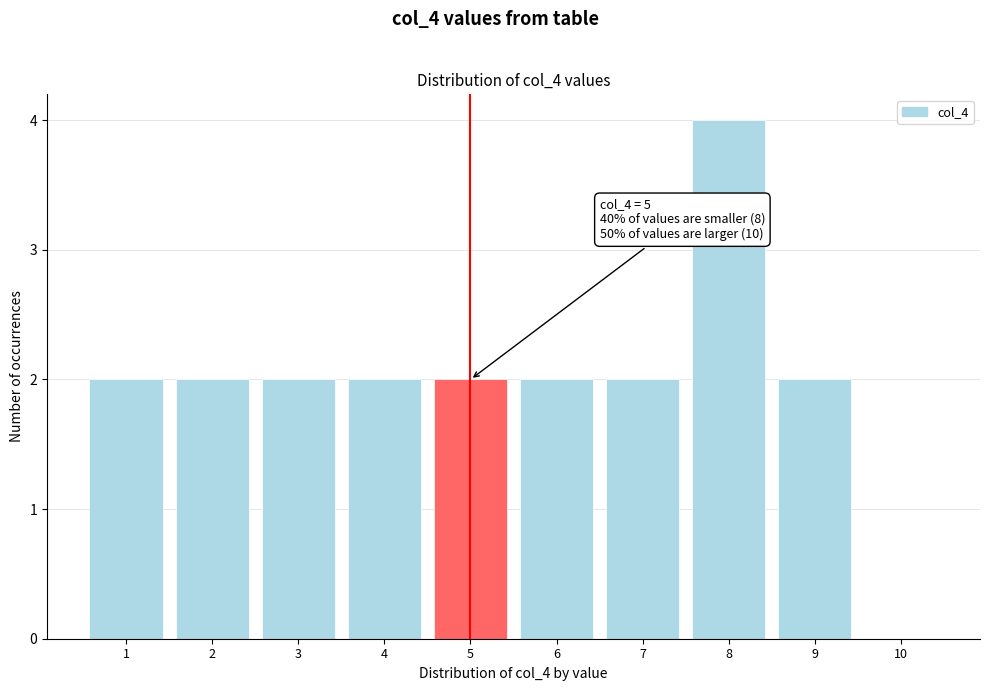

Over which range of the x-axis is the bar tallest?

7.5 to 8.5